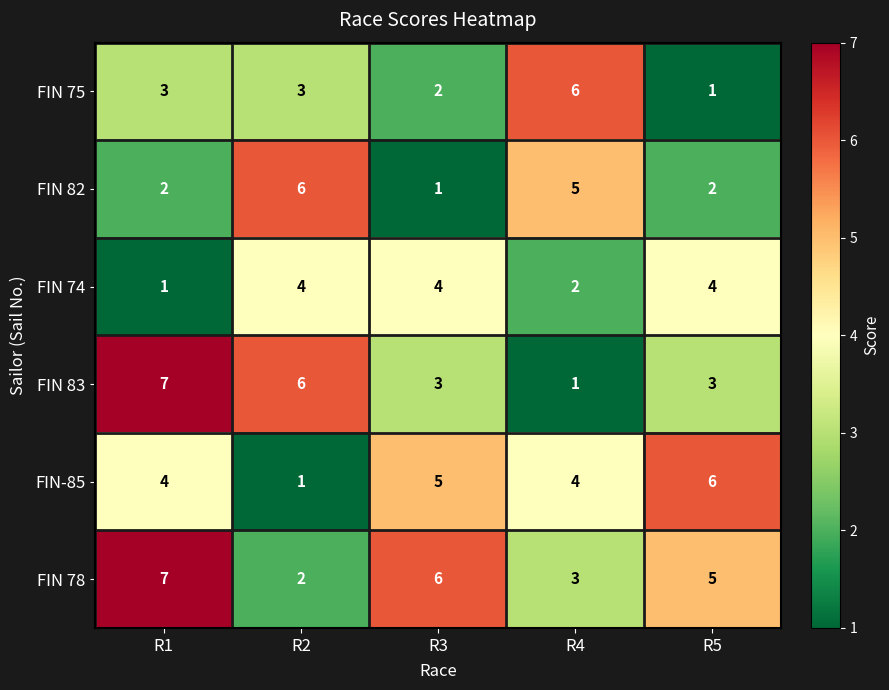

Count the FIN 83 values in the range 3 to 6.

3